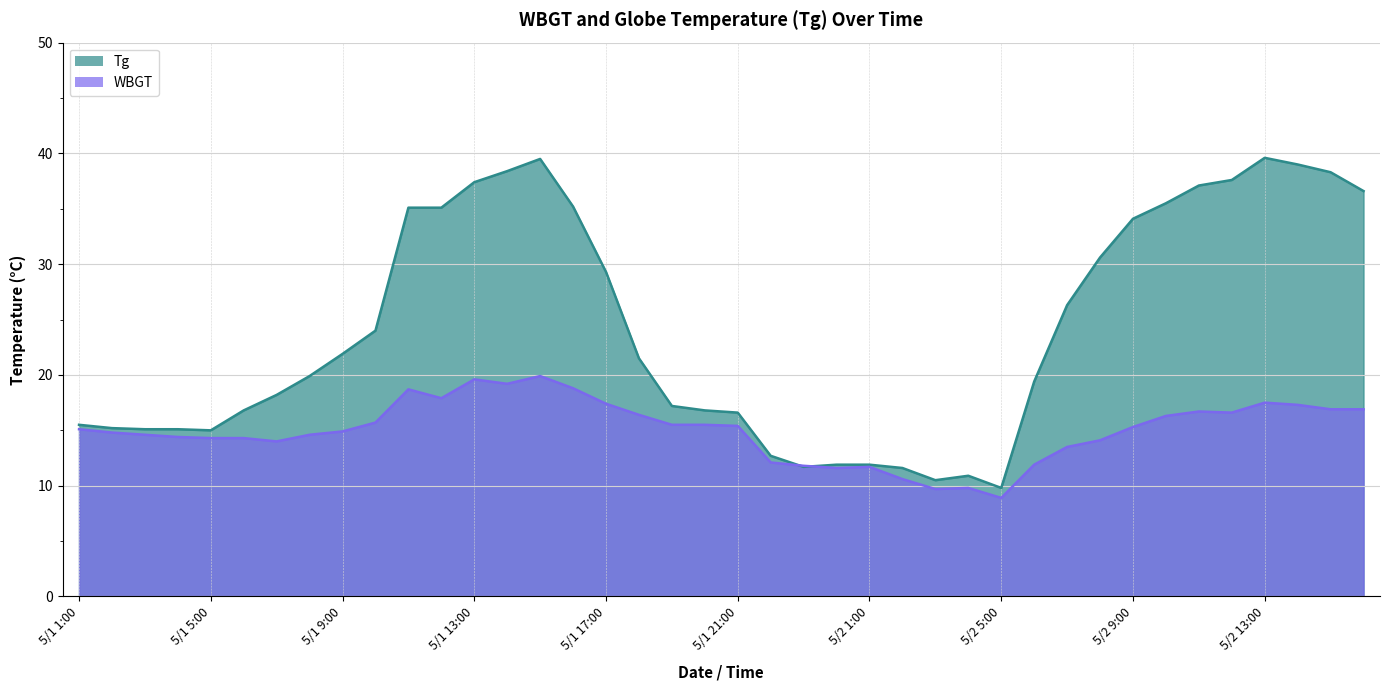

What is the label of the 23rd point from the right?

5/1 18:00